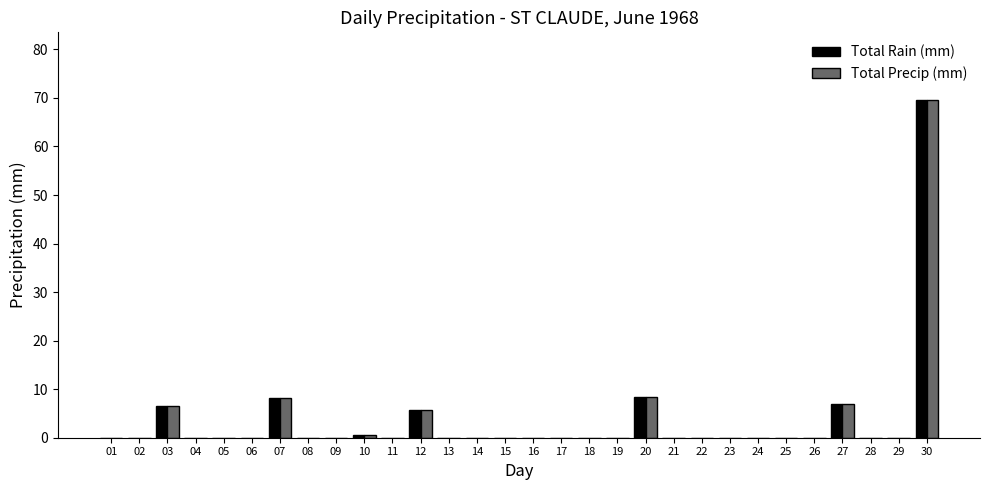

What is the sum of the Total Precip (mm) values at 17 and 30?

69.6